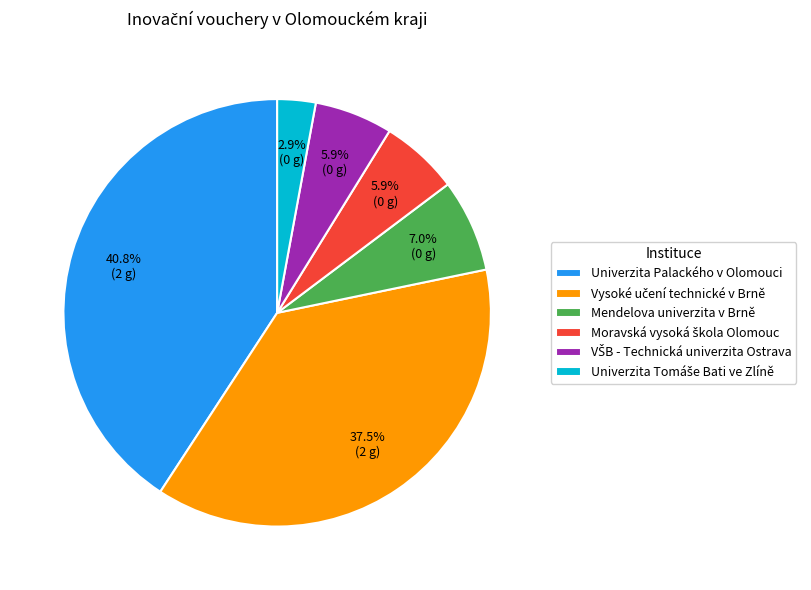

What is the largest slice in the pie chart?

Univerzita Palackého v Olomouci